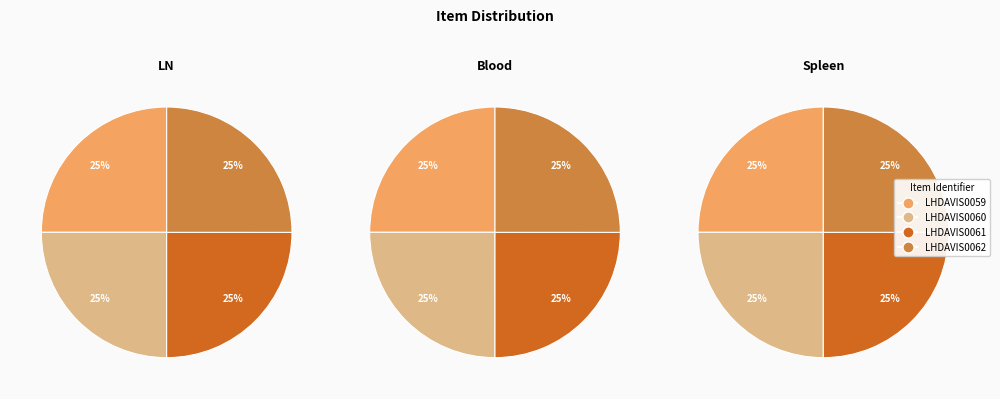

What percentage do LHDAVIS0061 and LHDAVIS0062 together represent?

50.0%